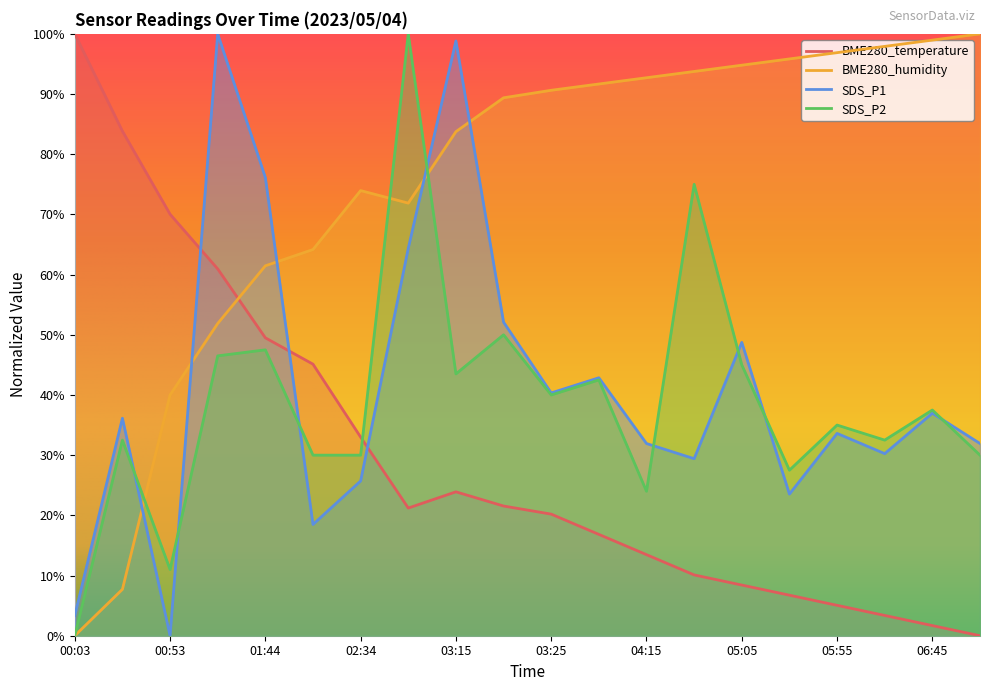

Which series changed the most between 02:59 and 03:20?

SDS_P2